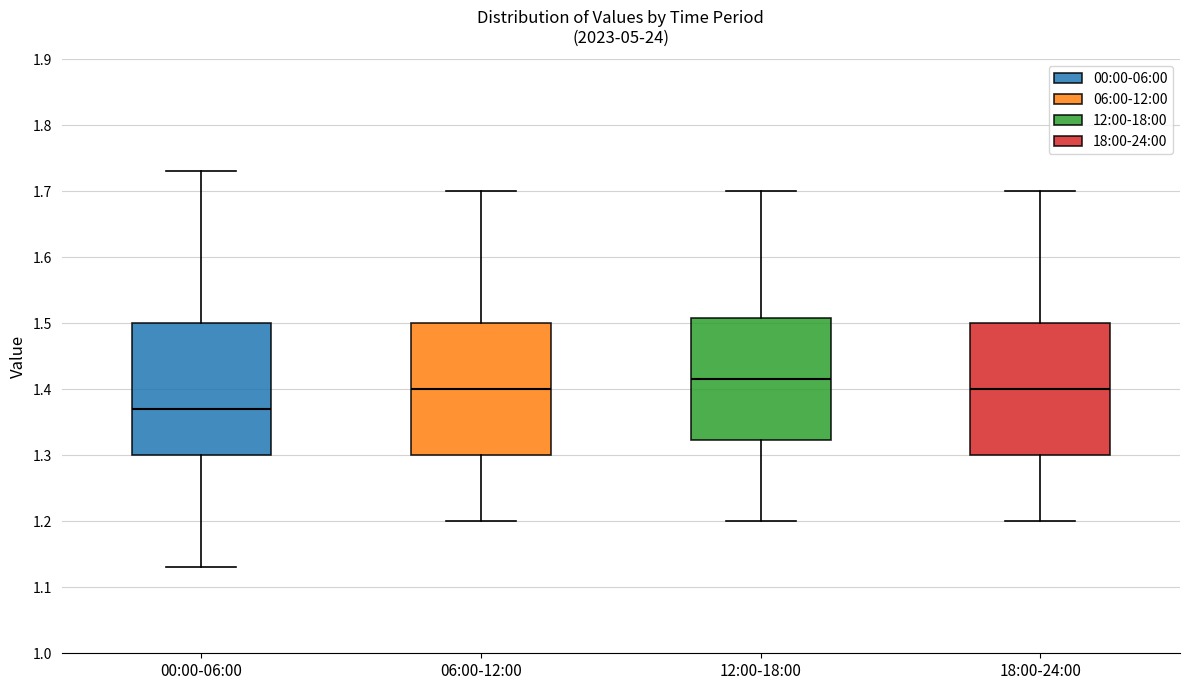

Reading left to right, read every box against the y-axis: the position of its median line, the range the box covers, and the ends of its whiskers. The values are not printed on the chart, so give them approximately, as read against the axis.

00:00-06:00: median 1.37, box 1.30 to 1.50, whiskers 1.13 to 1.73
06:00-12:00: median 1.40, box 1.30 to 1.50, whiskers 1.20 to 1.70
12:00-18:00: median 1.42, box 1.32 to 1.51, whiskers 1.20 to 1.70
18:00-24:00: median 1.40, box 1.30 to 1.50, whiskers 1.20 to 1.70